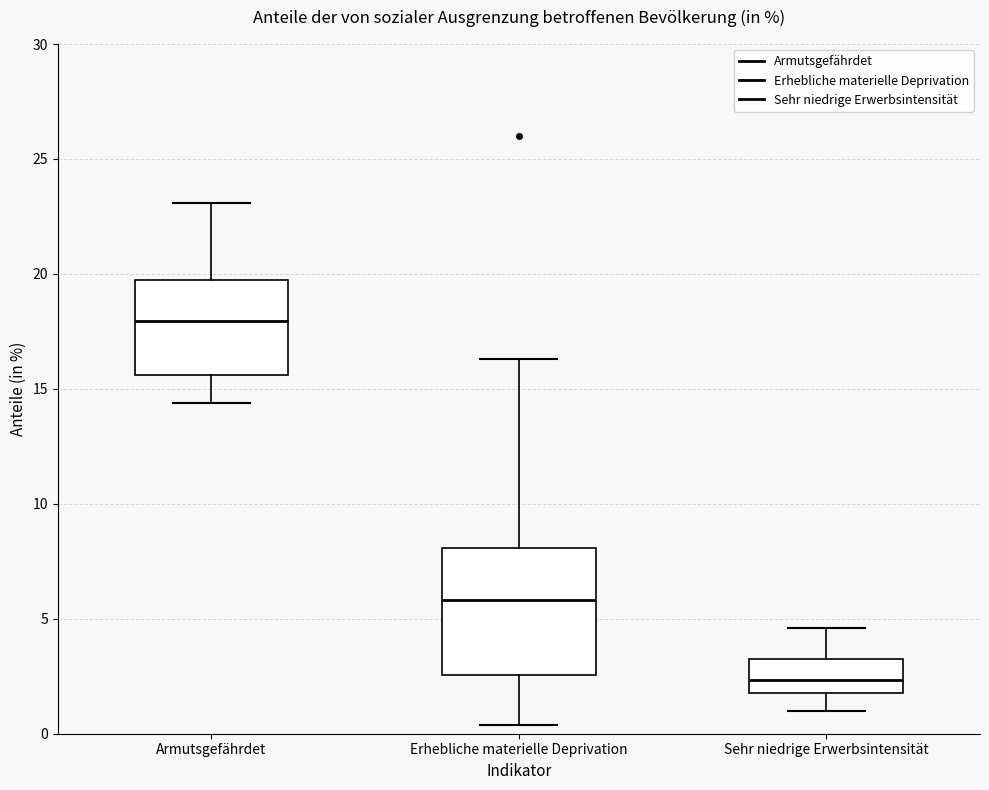

Which box has the highest median line?

Armutsgefährdet